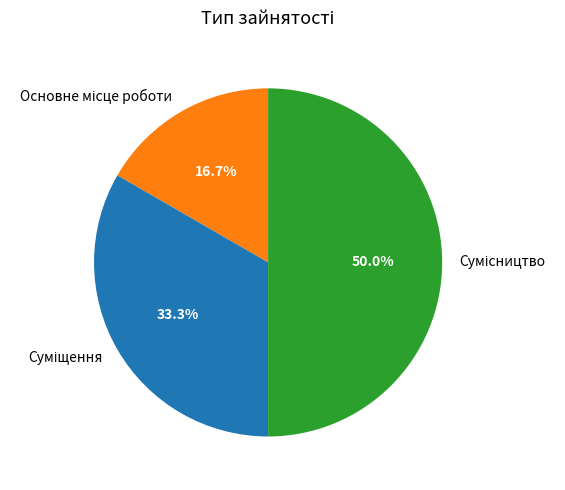

How many slices are in this pie chart?

3